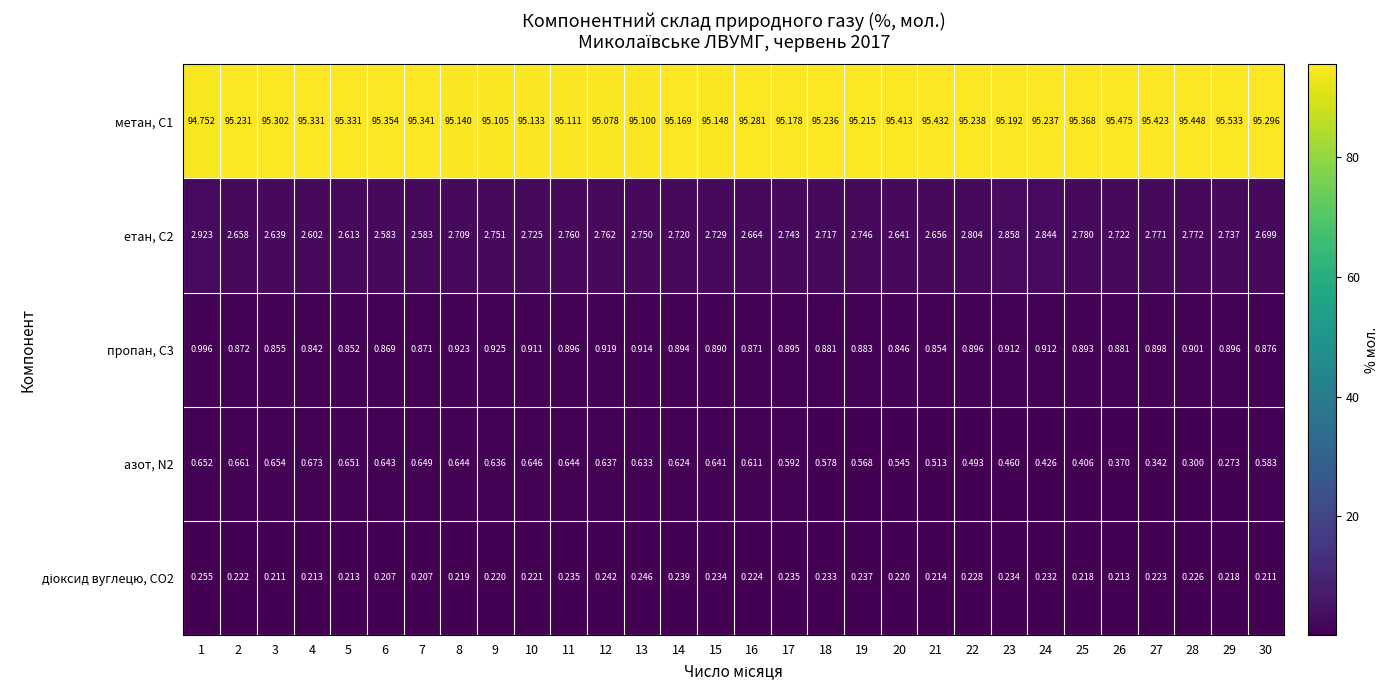

How many data points does each series have?

30